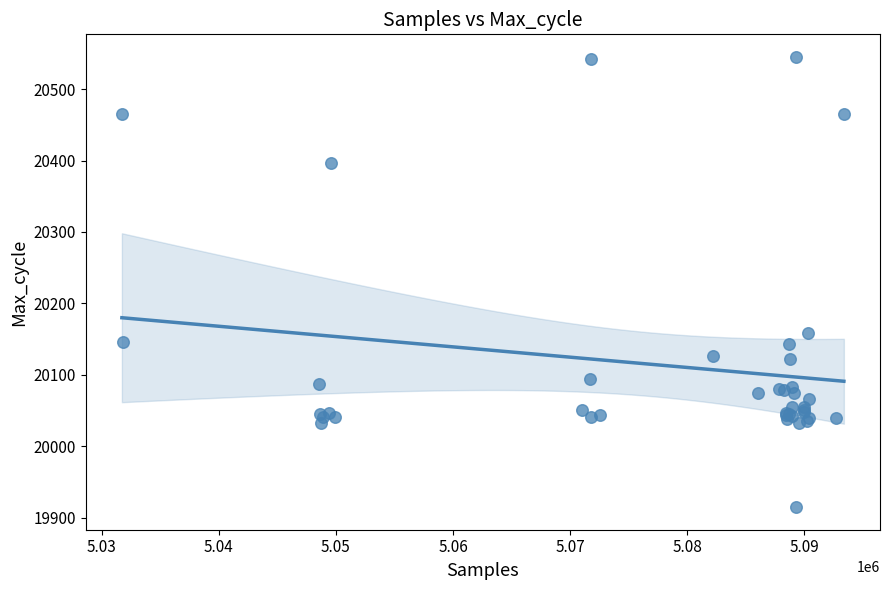

What Y value in the scatter plot is closest to 20230?

20159